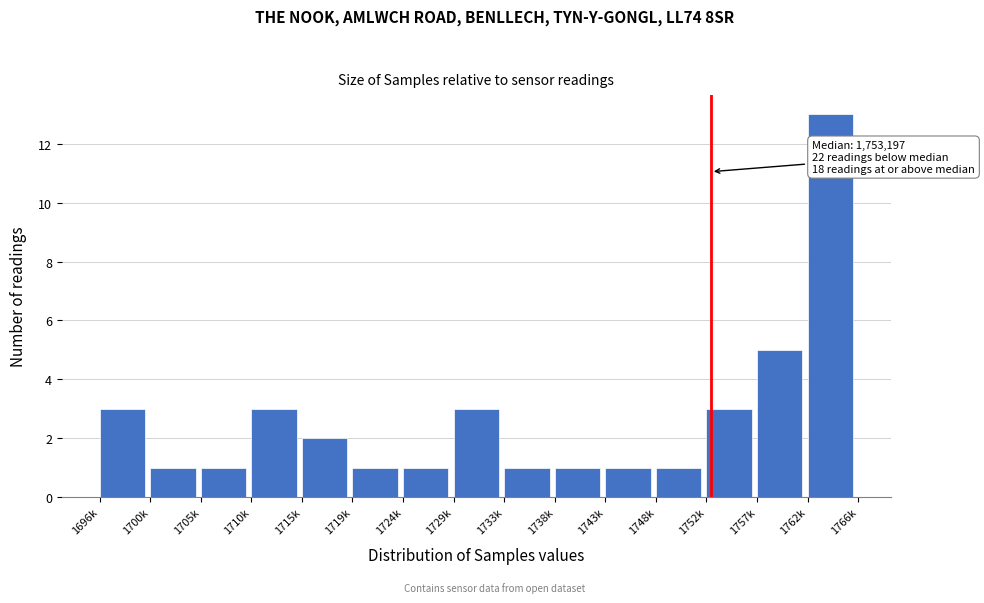

Reading left to right, list all the values displayed in this chart.

1696k=3	1700k=1	1705k=1	1710k=3	1715k=2	1719k=1	1724k=1	1729k=3	1733k=1	1738k=1	1743k=1	1748k=1	1752k=3	1757k=5	1762k=13